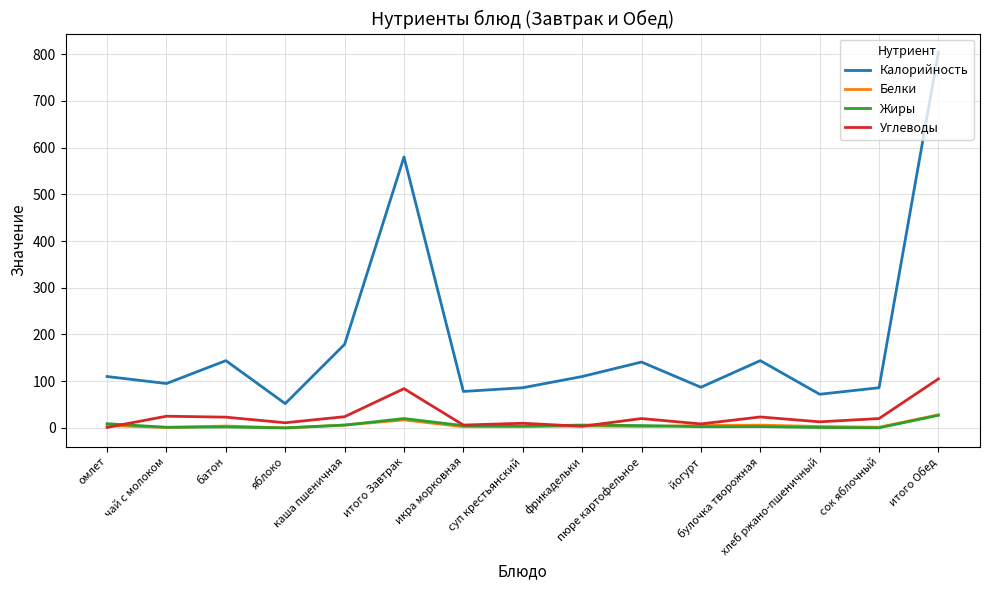

Where do Углеводы and Белки first cross each other?

омлет and чай с молоком